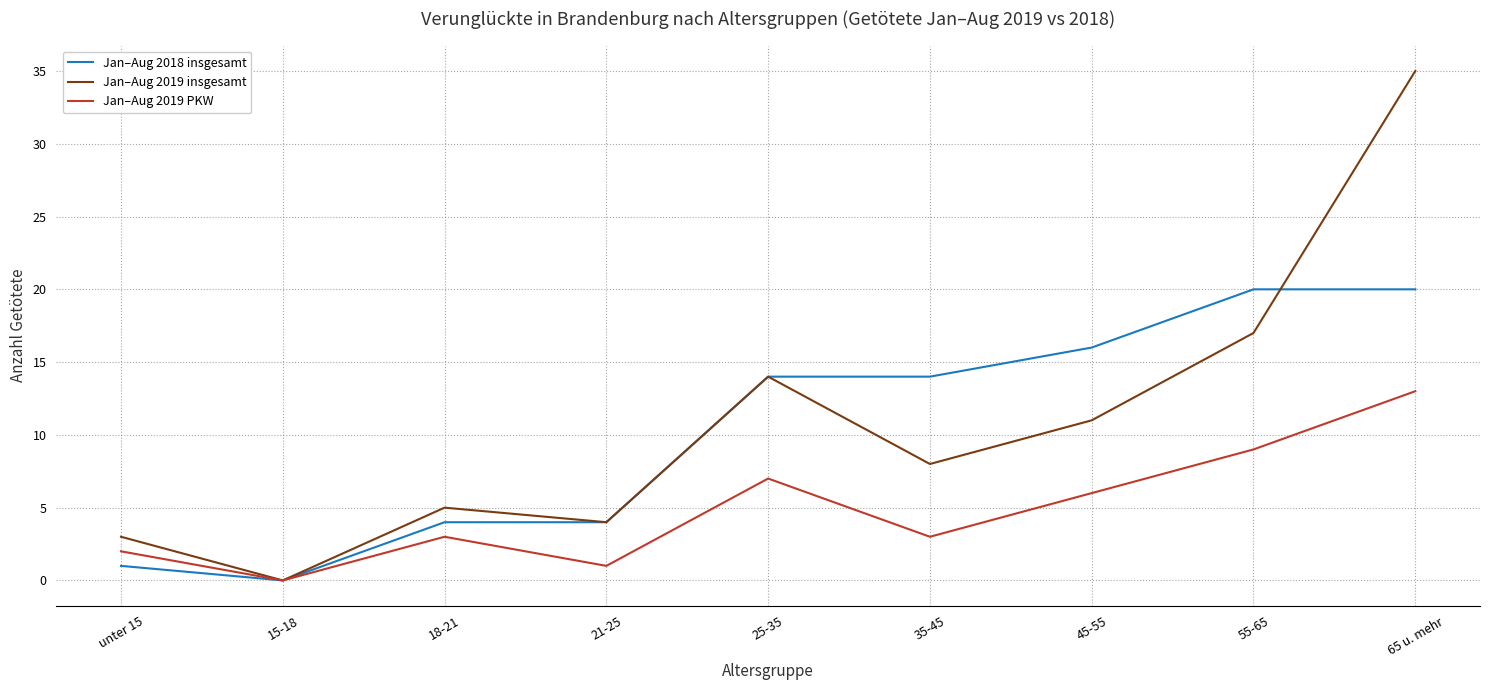

What position from the right is 15-18?

8